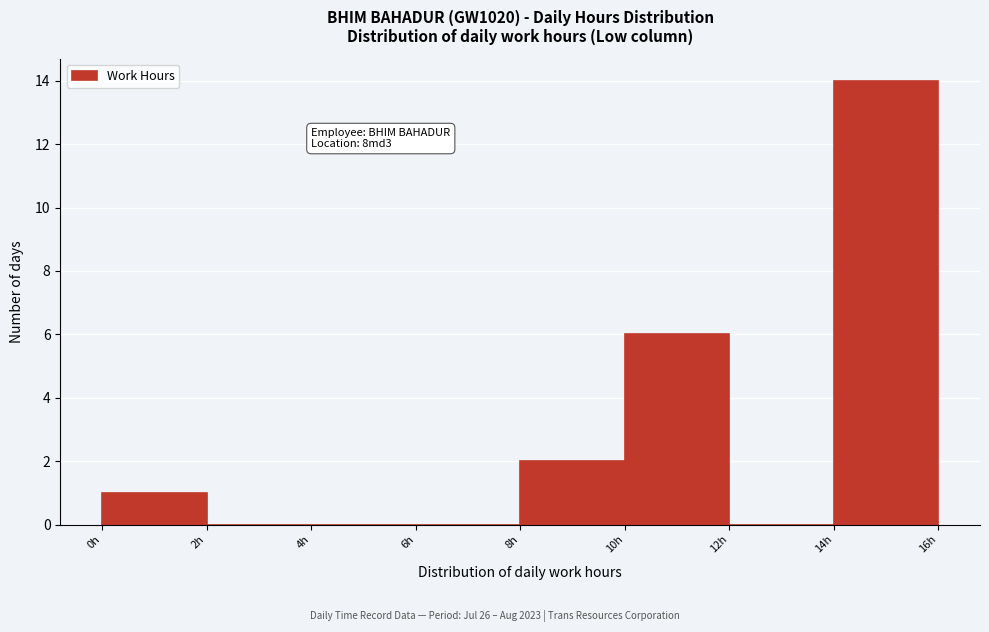

Which range on the x-axis has the tallest bar?

14 to 16